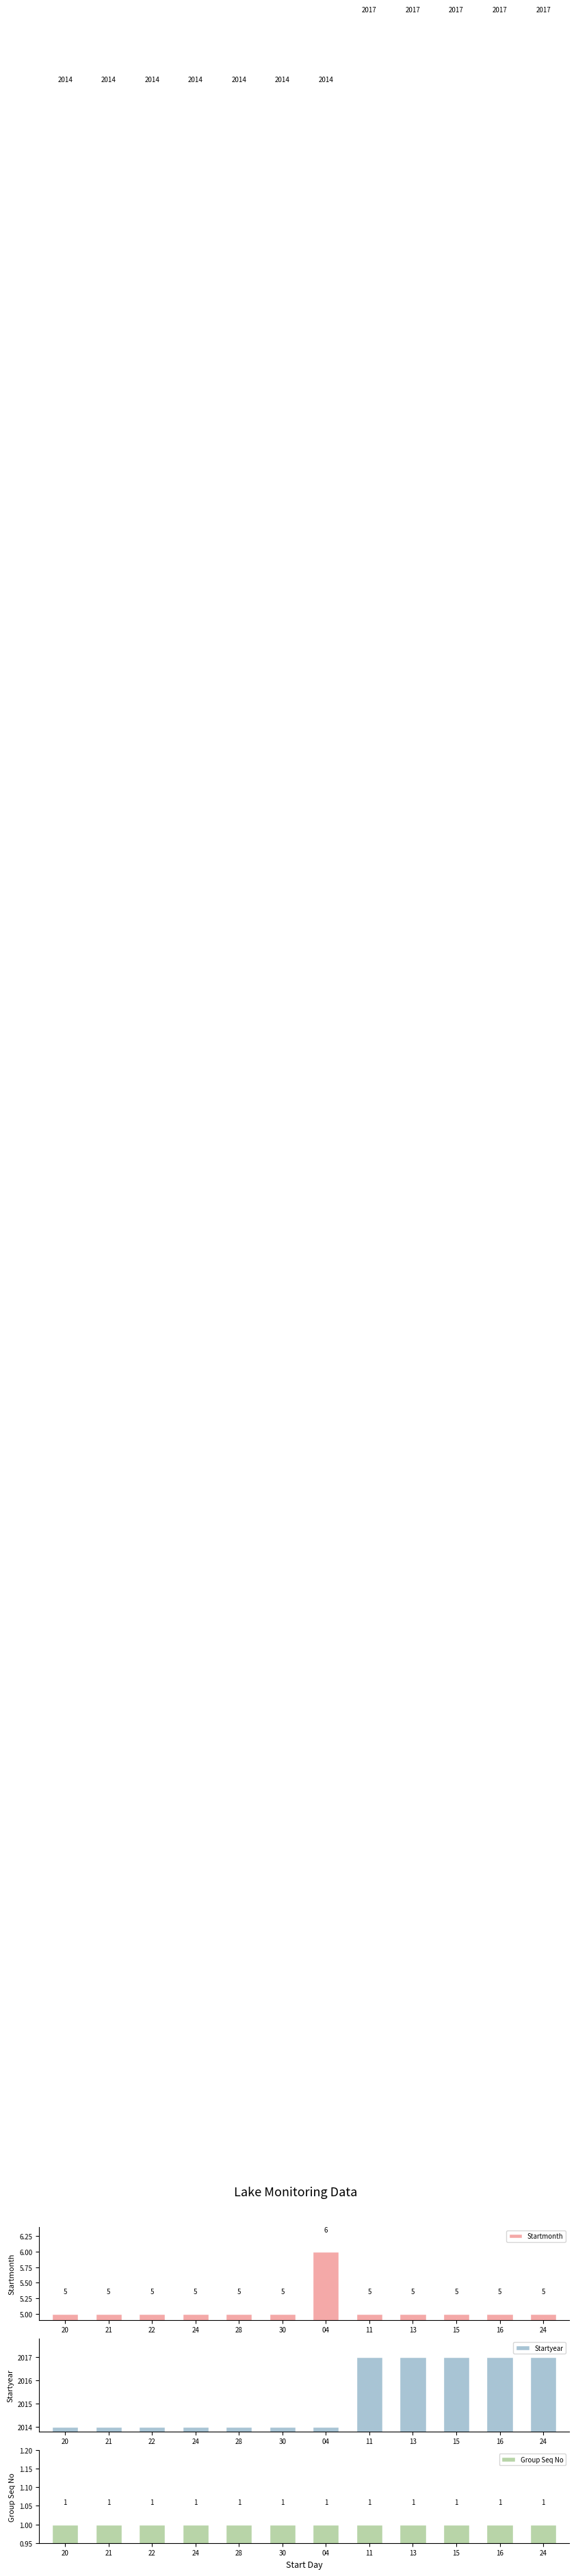

What is the label of the 6th bar from the right?

04